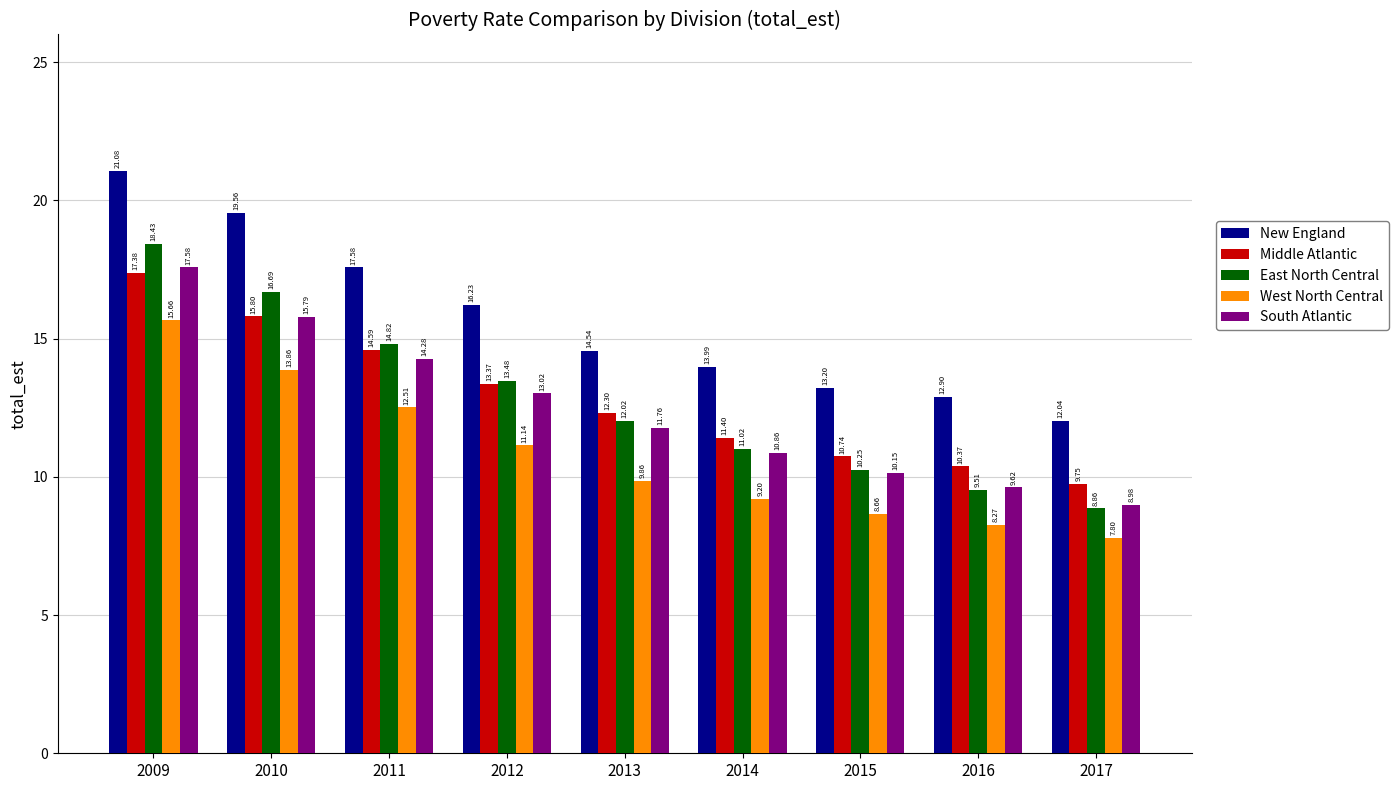

What are all the series names shown in the legend?

New England, Middle Atlantic, East North Central, West North Central, South Atlantic